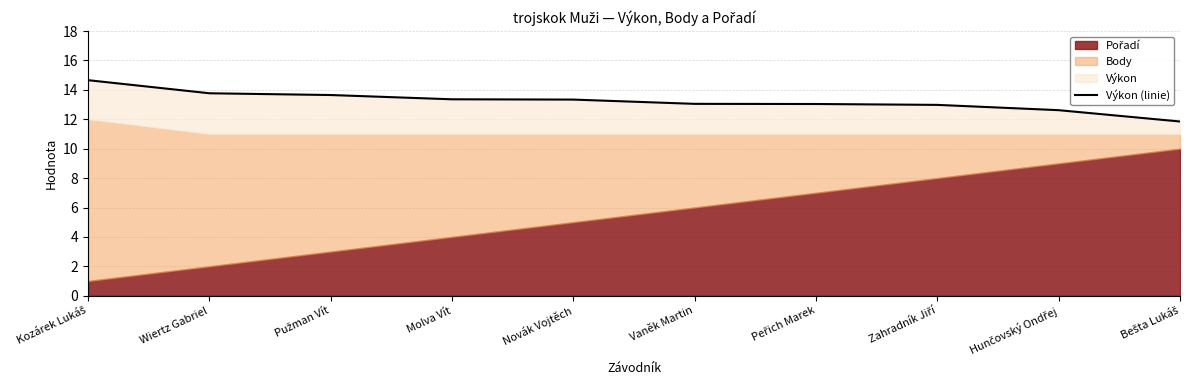

List the labels in order of value, smallest first.

Bešta Lukáš, Hunčovský Ondřej, Zahradník Jiří, Peřich Marek, Vaněk Martin, Novák Vojtěch, Molva Vít, Pužman Vít, Wiertz Gabriel, Kozárek Lukáš